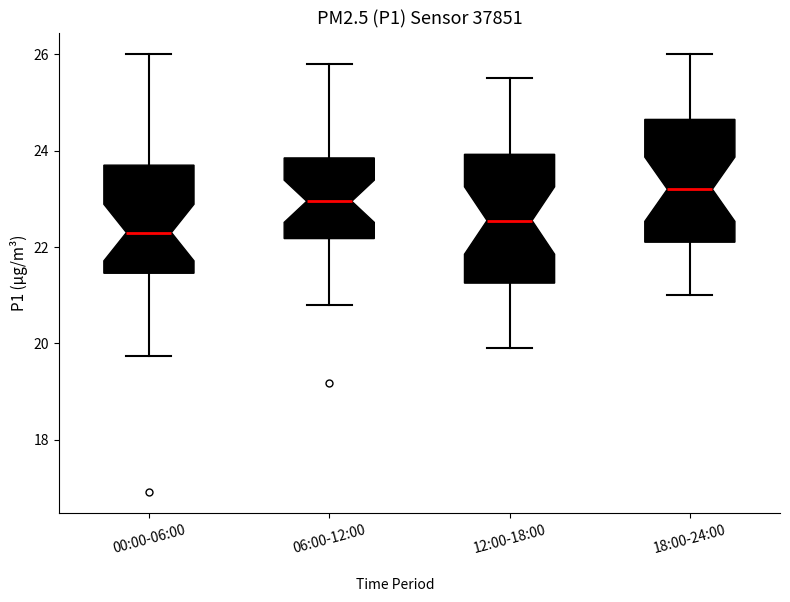

Where is the lower edge of the box for 12:00-18:00 on the y-axis? The values are not printed on the chart, so give them approximately, as read against the axis.

21.2